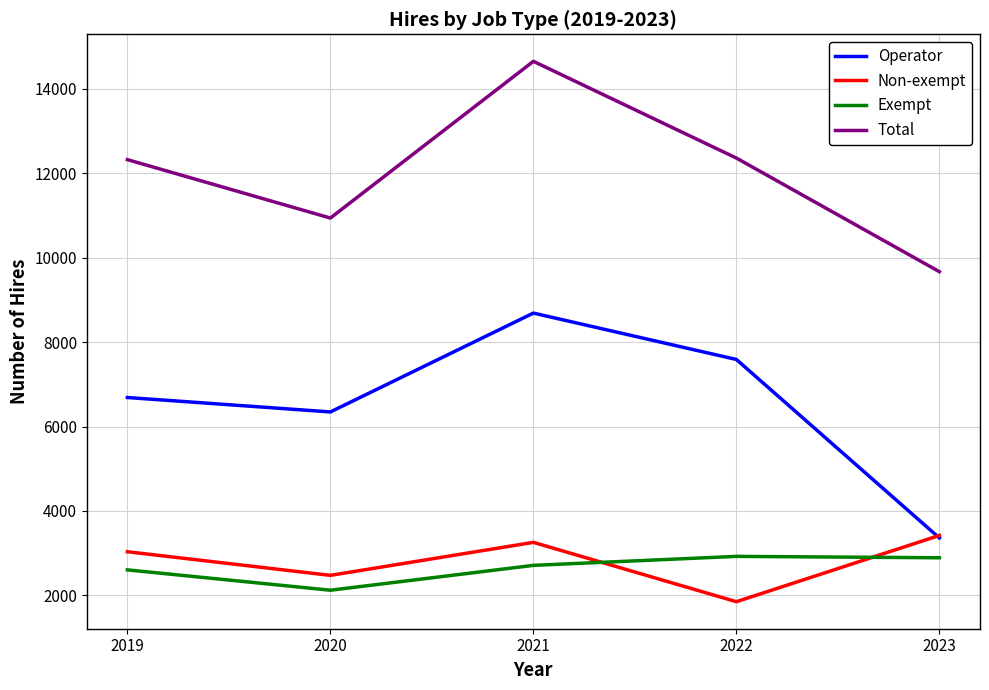

At which category does Total reach its first local valley?

2020